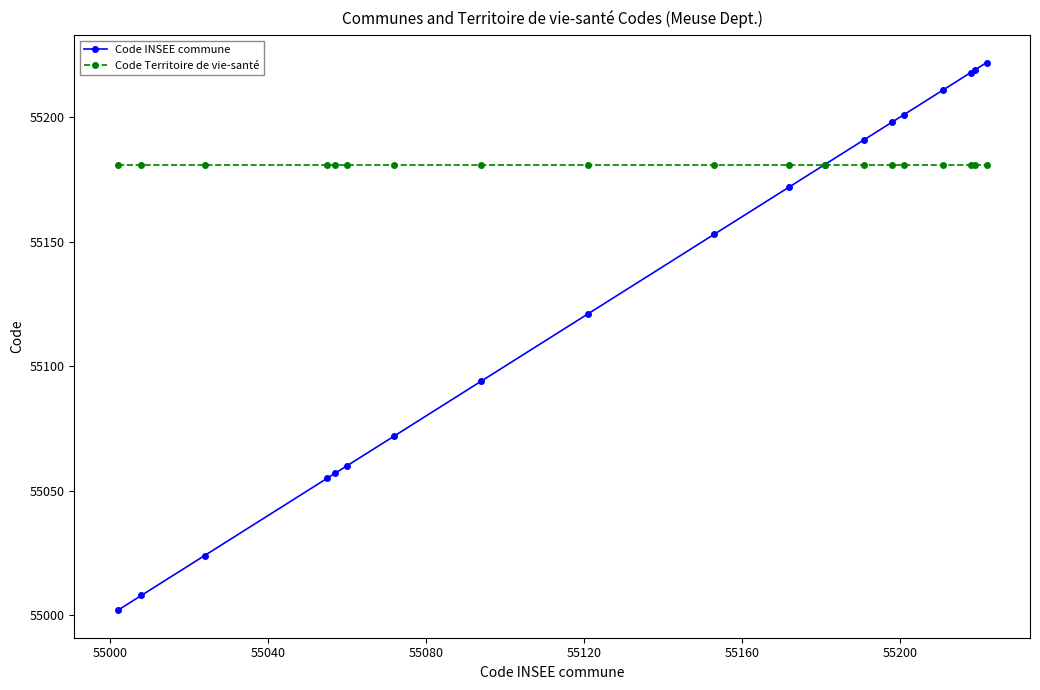

What is the value of the Code INSEE commune point at the 15th from the left?

55201